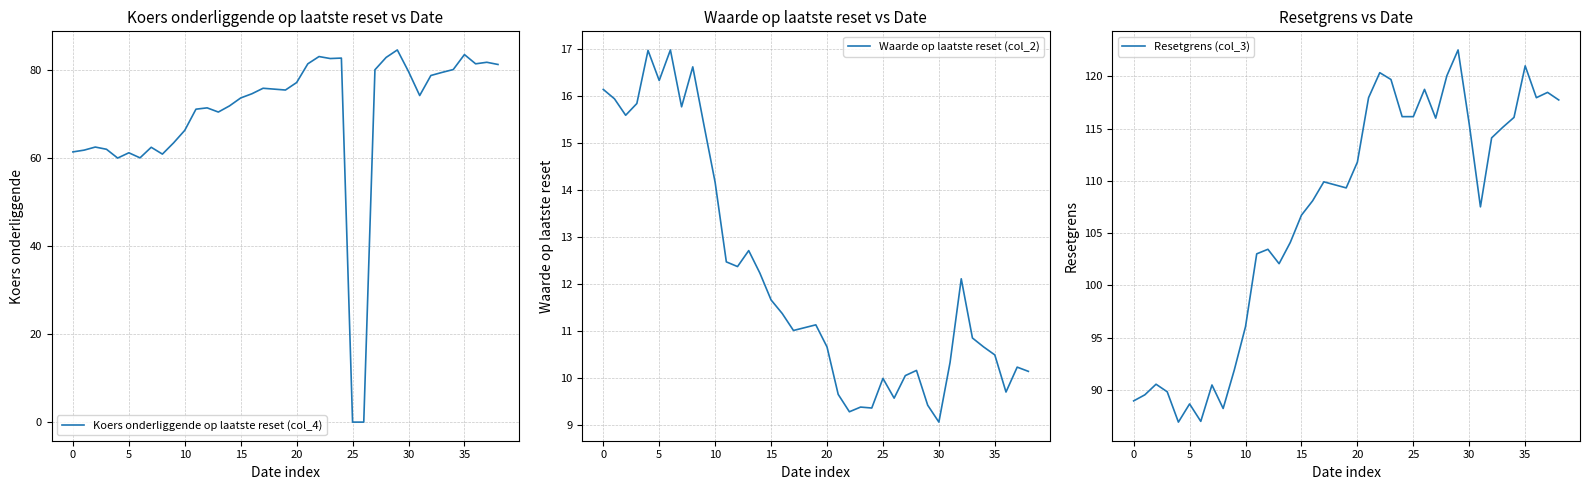

The value of Resetgrens (col_3) at 14 is 104.1. True or false?

True